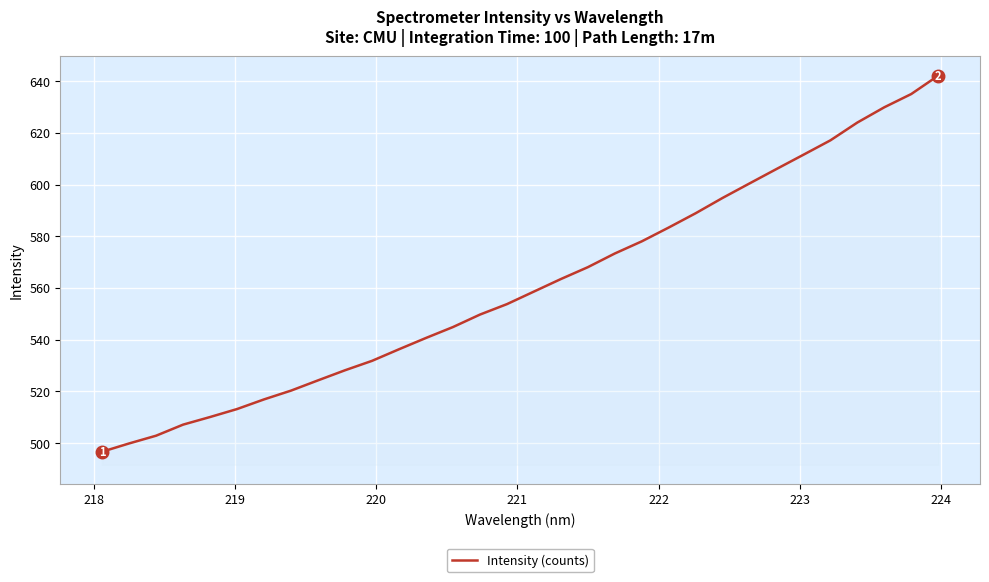

What is the greatest value displayed?

642.1